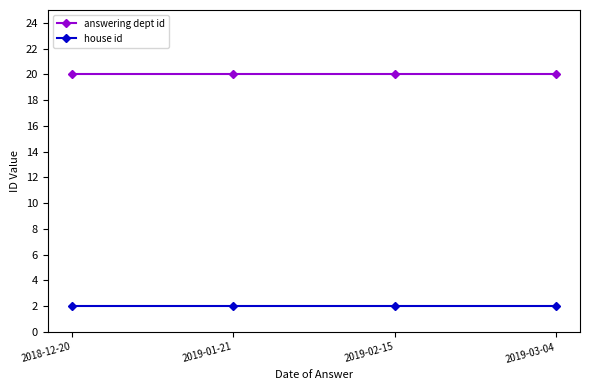

What is the spread (max minus min) of values at 2019-02-15?

18